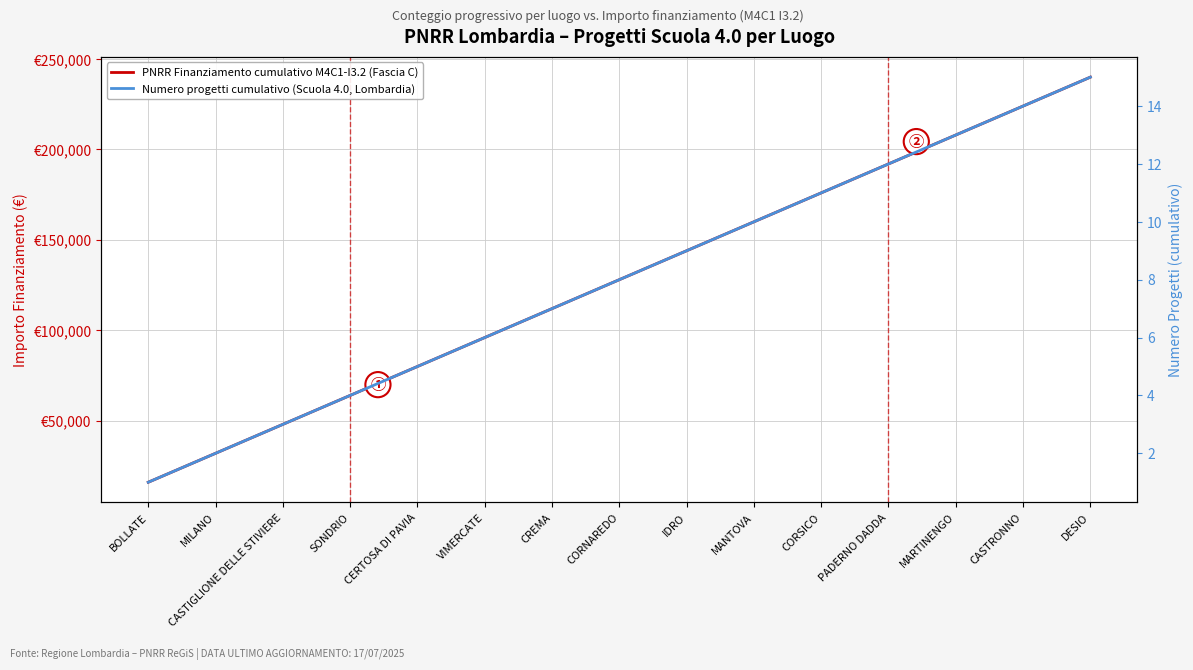

What is the sum of all PNRR Finanziamento cumulativo M4C1-I3.2 (Fascia C) values?

1920000